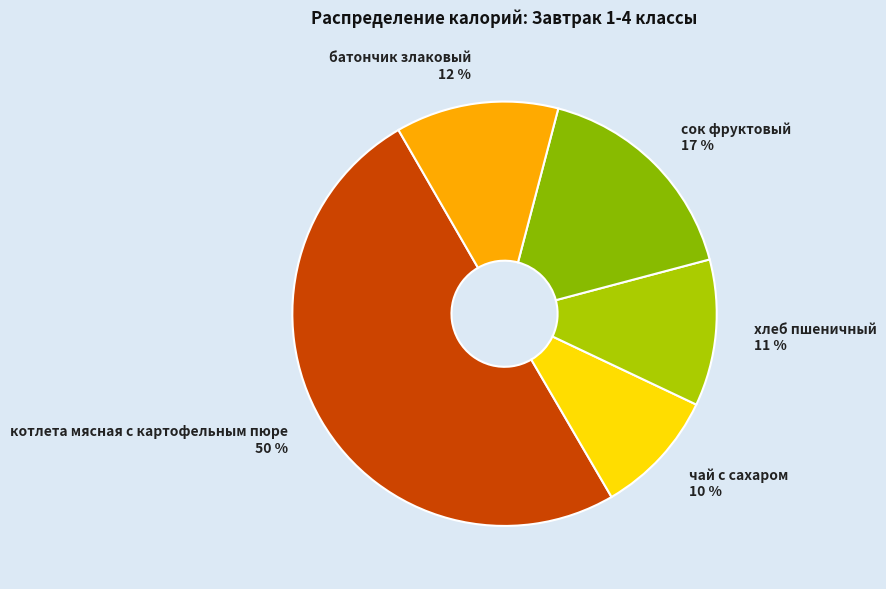

Is it true that хлеб пшеничный 11 % is 11% of the pie?

True